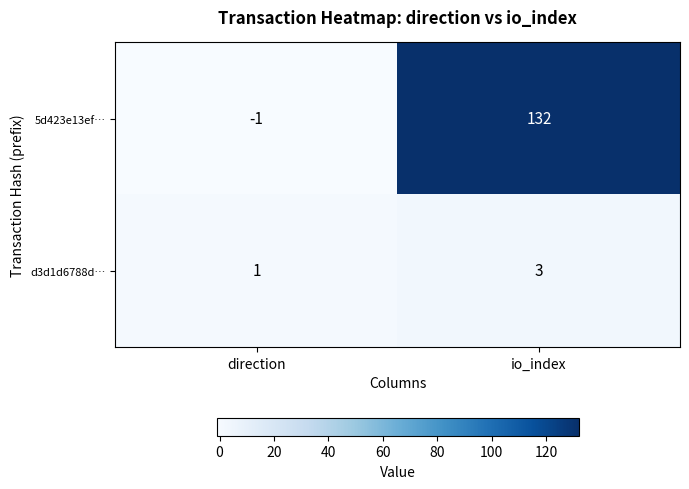

Which series has the widest spread of values?

5d423e13ef…